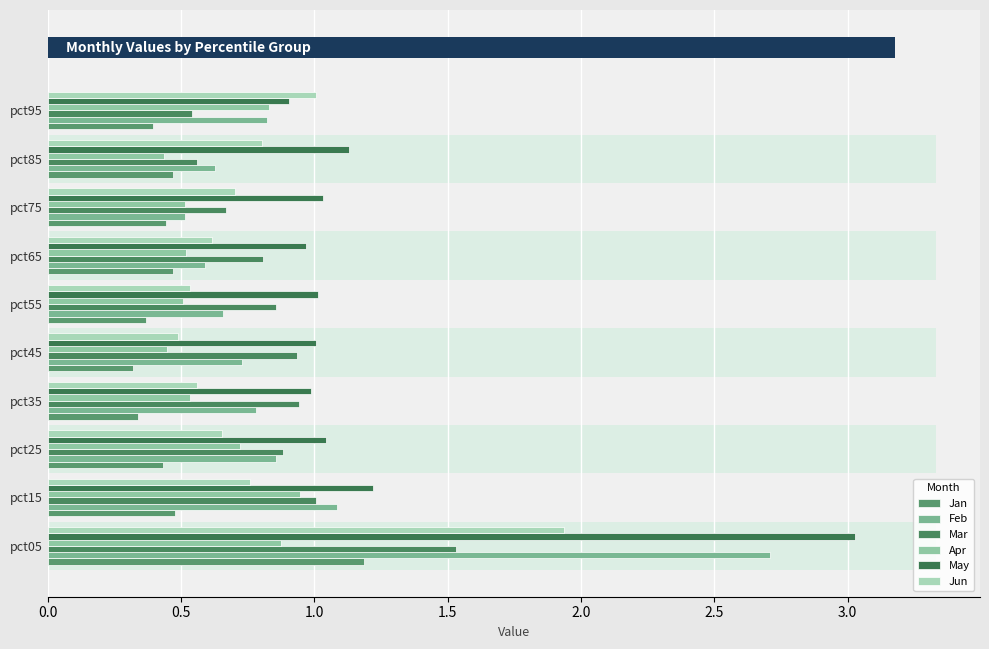

Which series has the widest spread of values?

Feb